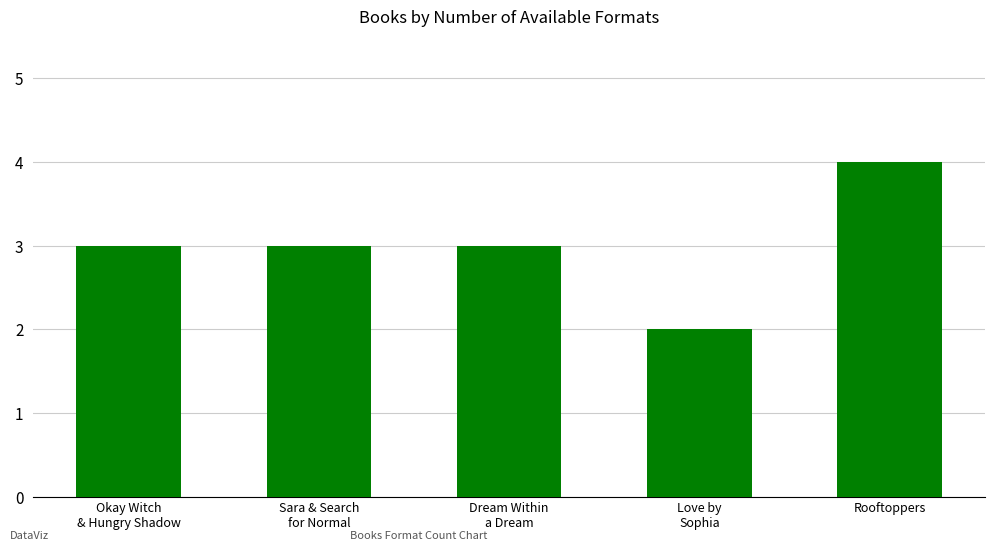

Between Love by
Sophia and Rooftoppers, which is larger?

Rooftoppers